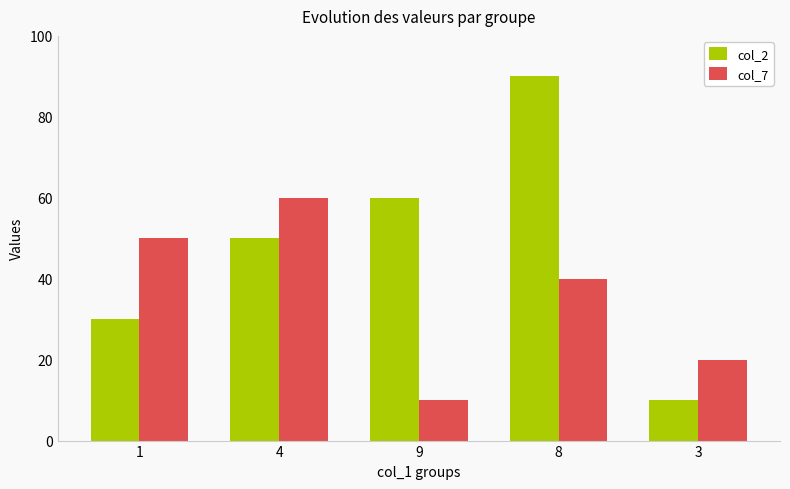

How many bars are there in each group?

2